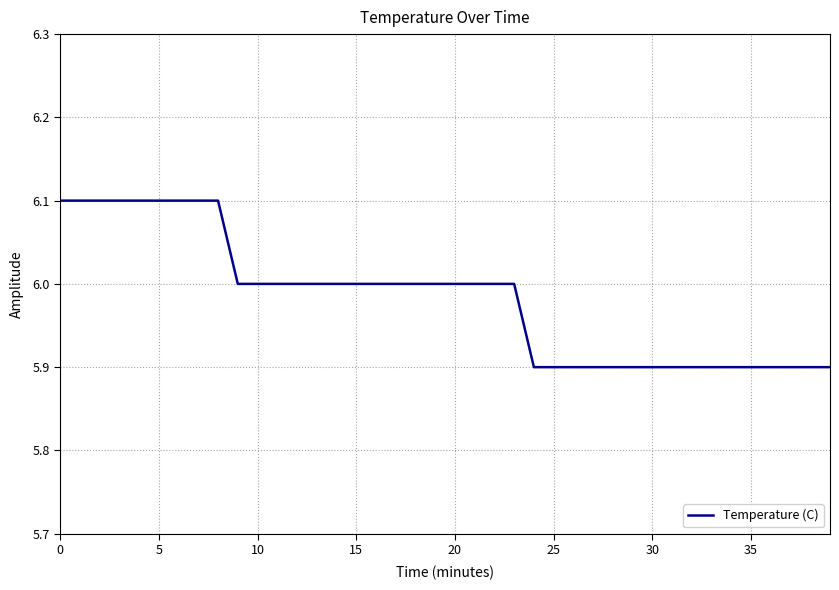

What is the maximum value shown in the chart?

6.1